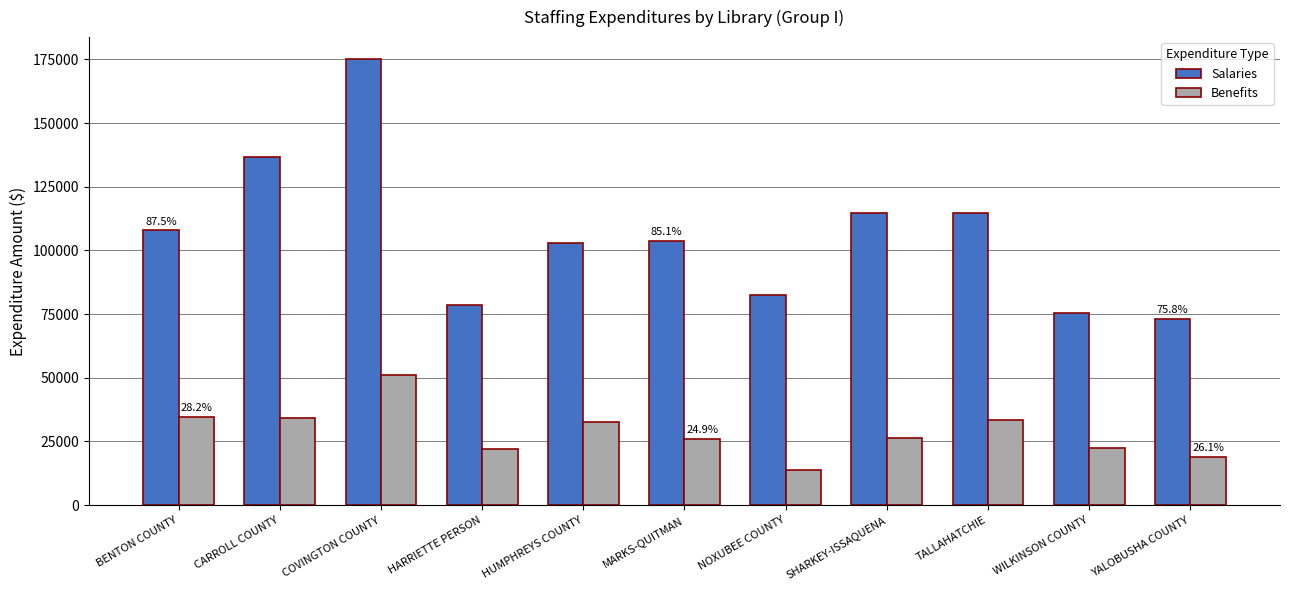

Is it true that Salaries equals 40259 at COVINGTON COUNTY?

False